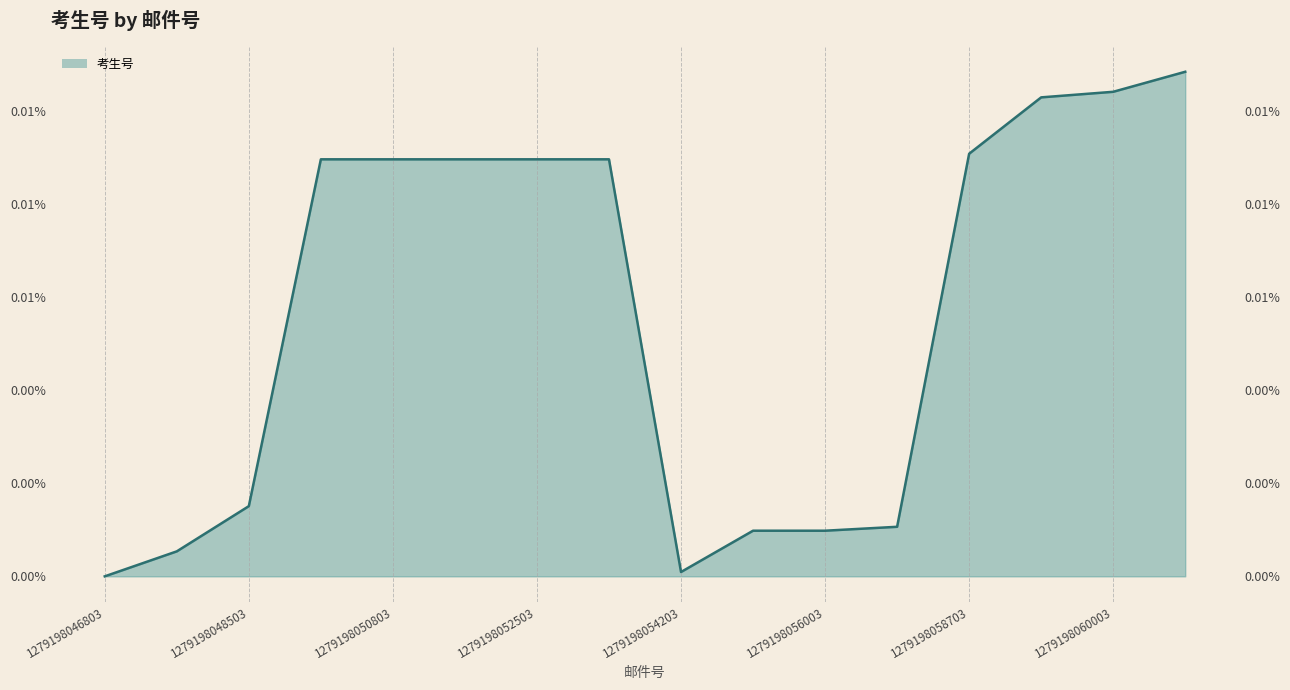

List the labels in order of value, smallest first.

1279198046803, 1279198054203, 1279198047103, 1279198055603, 1279198056003, 1279198057303, 1279198048503, 1279198049903, 1279198050803, 1279198051103, 1279198052503, 1279198053903, 1279198058703, 1279198059503, 1279198060003, 1279198061303